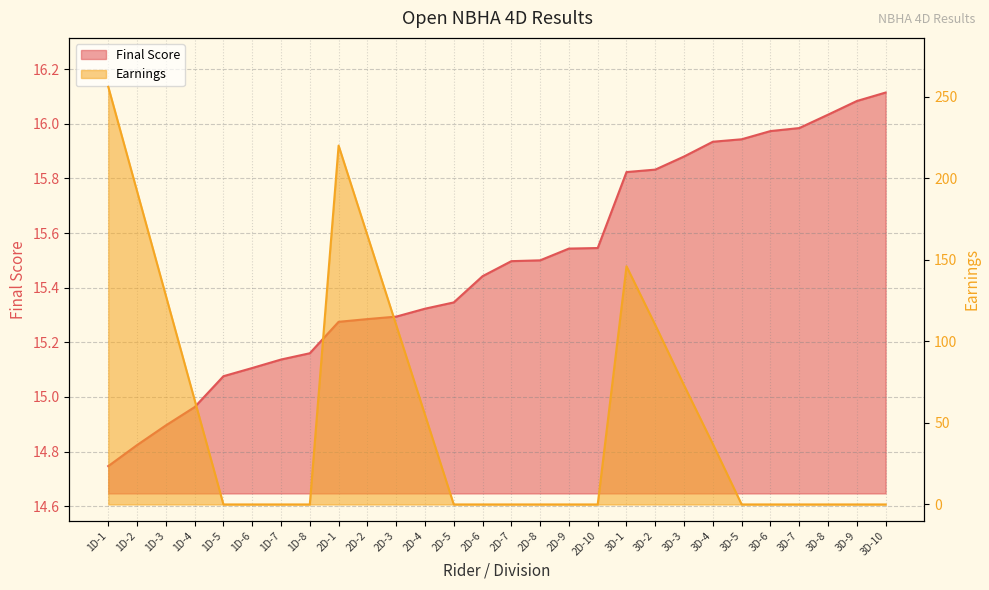

At 3D-8, list the series in order from smallest to largest.

Earnings, Final Score